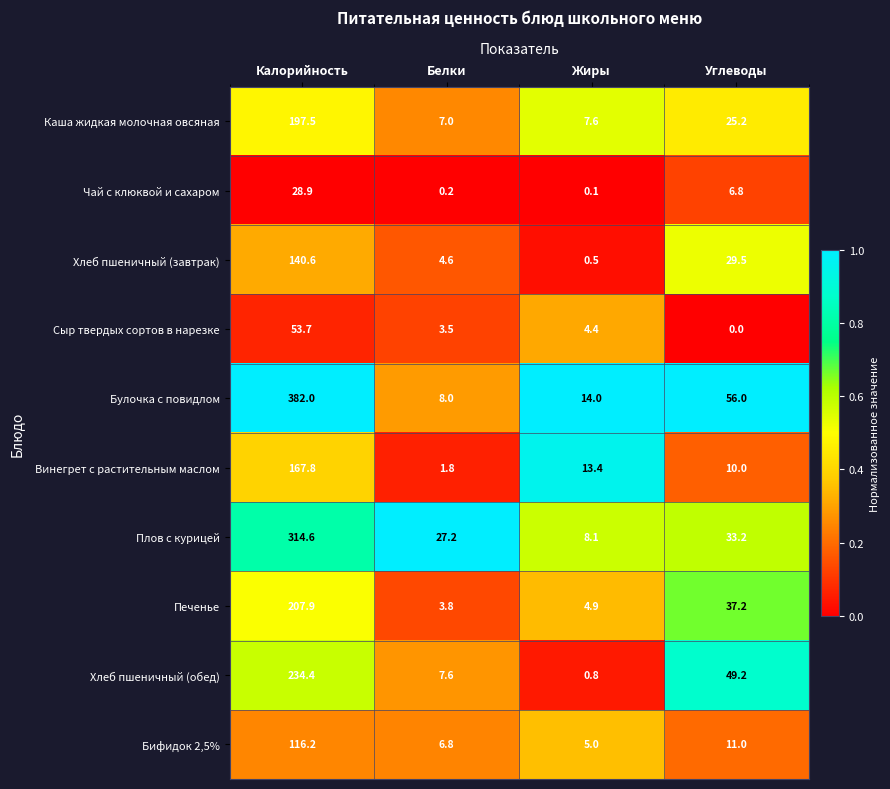

What is the greatest value displayed?

382.0